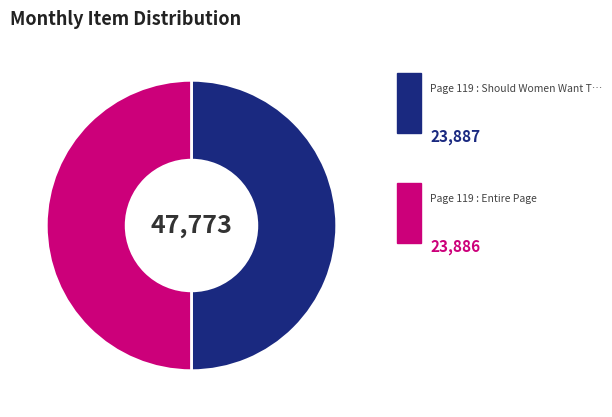

Rank the categories by value from highest to lowest.

Page 119 : Should Women Want To Vote?, Page 119 : Entire Page